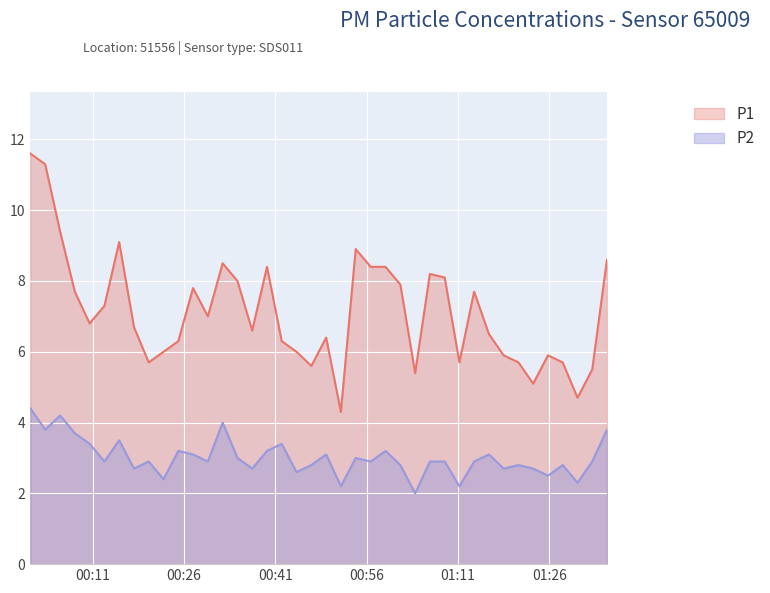

What is the sum of all P1 values?

285.1